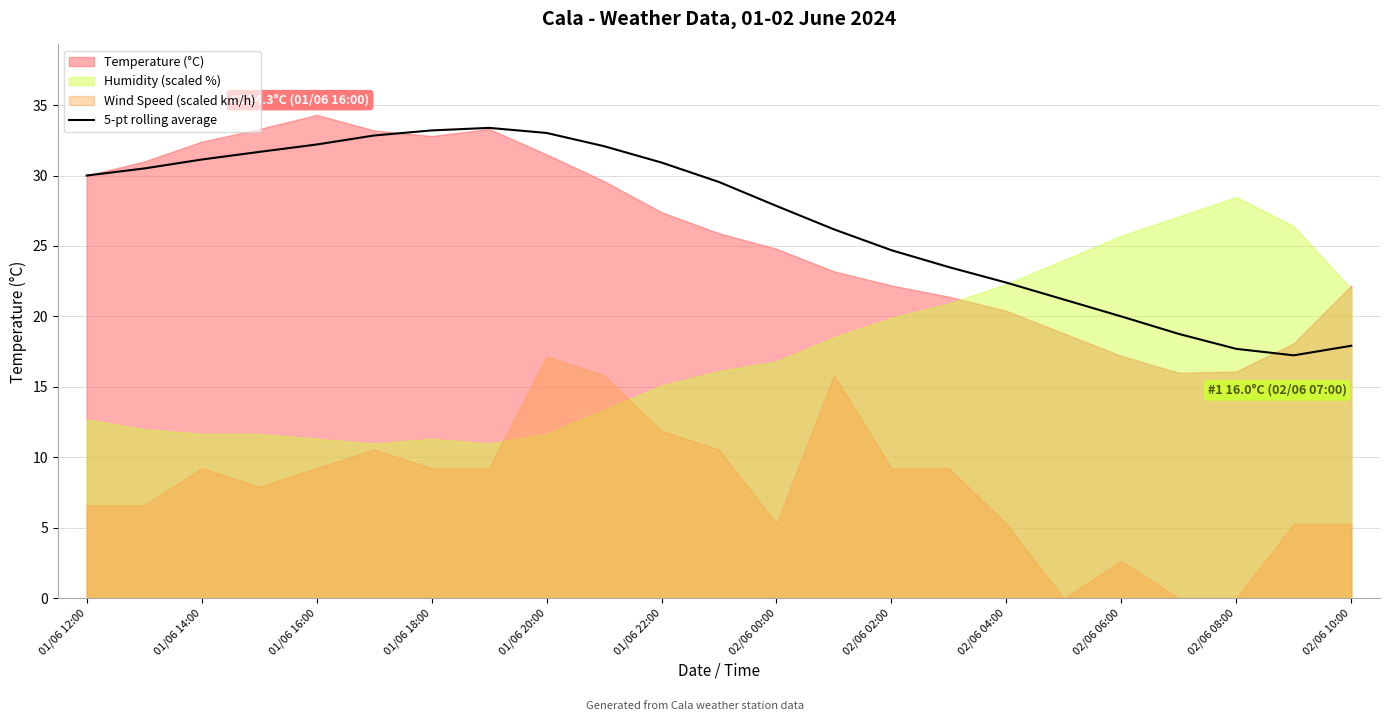

The value of 5-pt rolling average at 01/06 18:00 is 33.2. True or false?

True